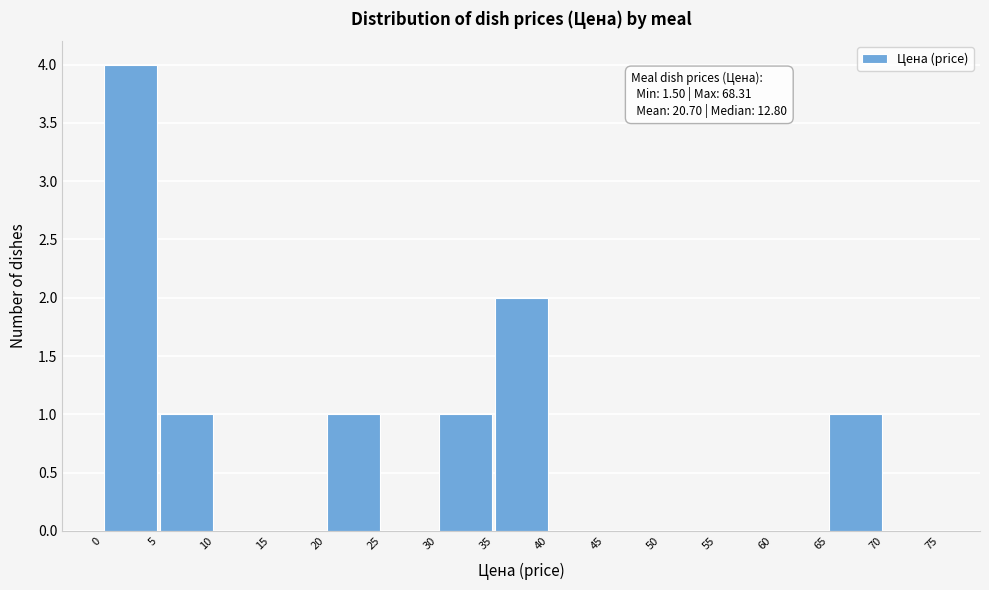

Over which range of the x-axis is the bar tallest?

0 to 5